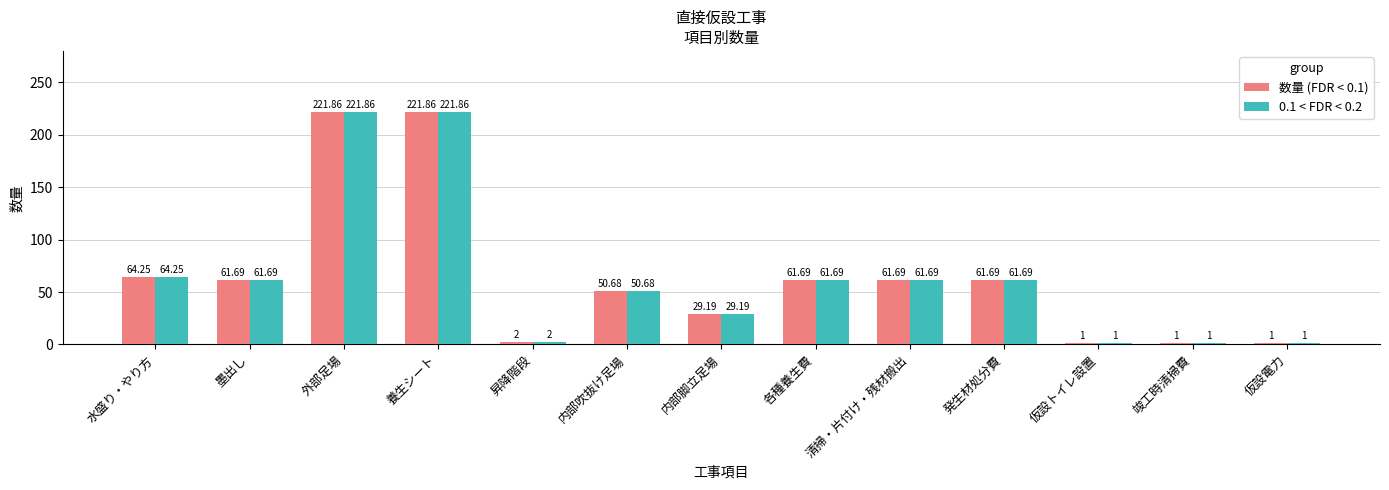

At which label does 0.1 < FDR < 0.2 first exceed 61?

水盛り・やり方